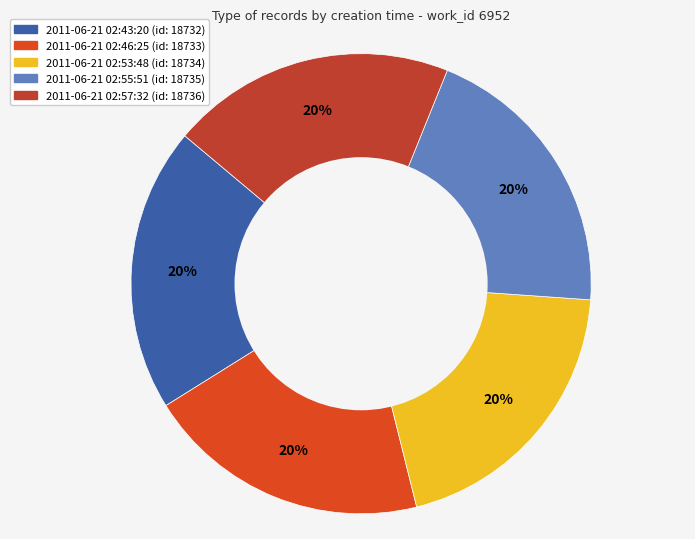

Which slice is the smallest?

2011-06-21 02:43:20